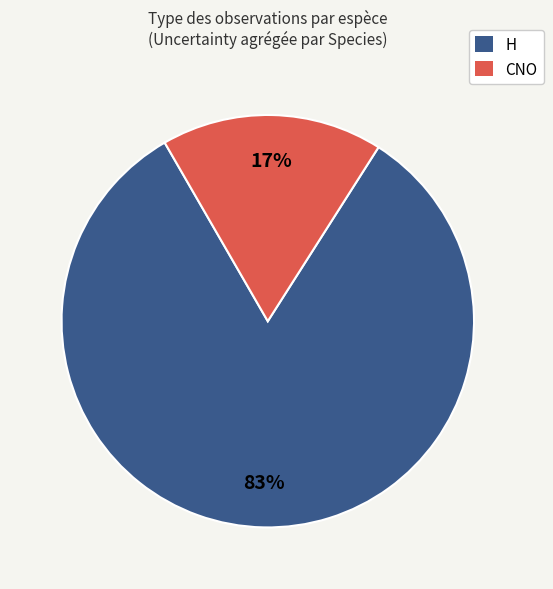

Count the number of slices in the pie.

2